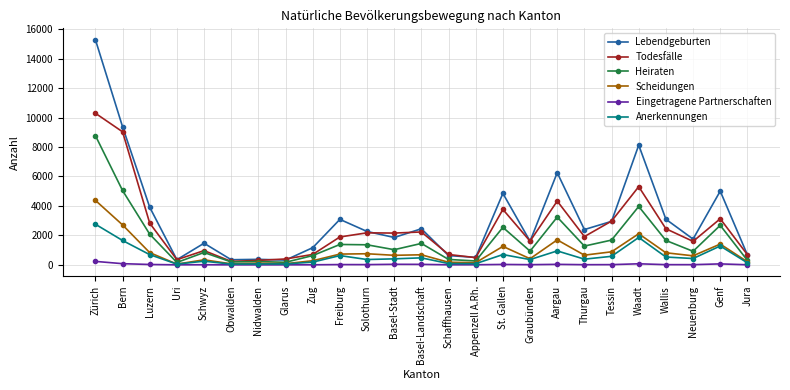

At which category is the sum across all series the highest?

Zürich